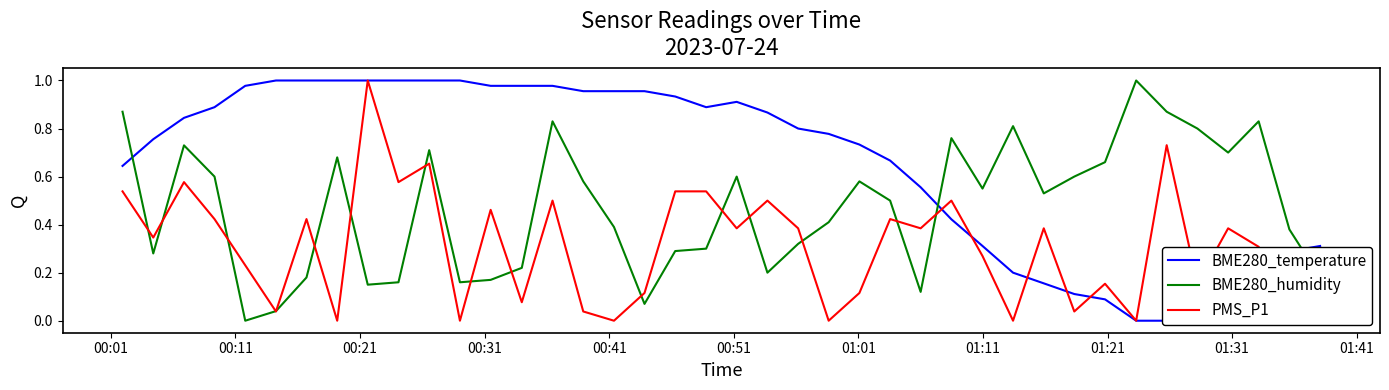

How many lines are shown in the chart?

3